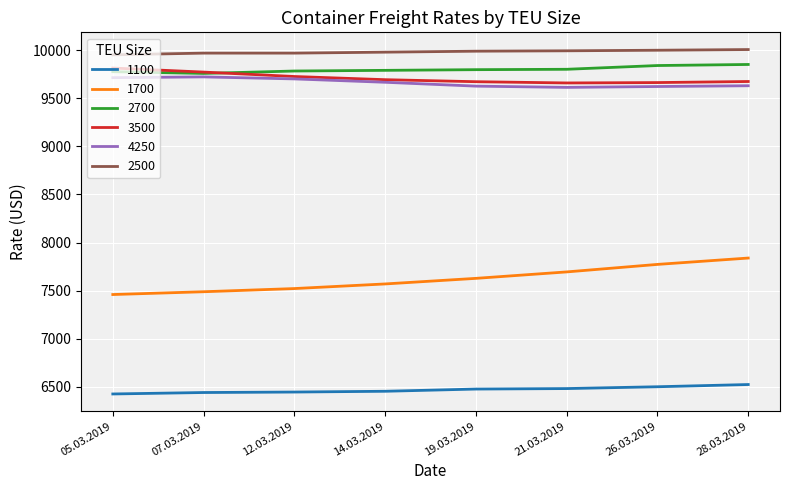

Which series changed the most between 21.03.2019 and 28.03.2019?

1700